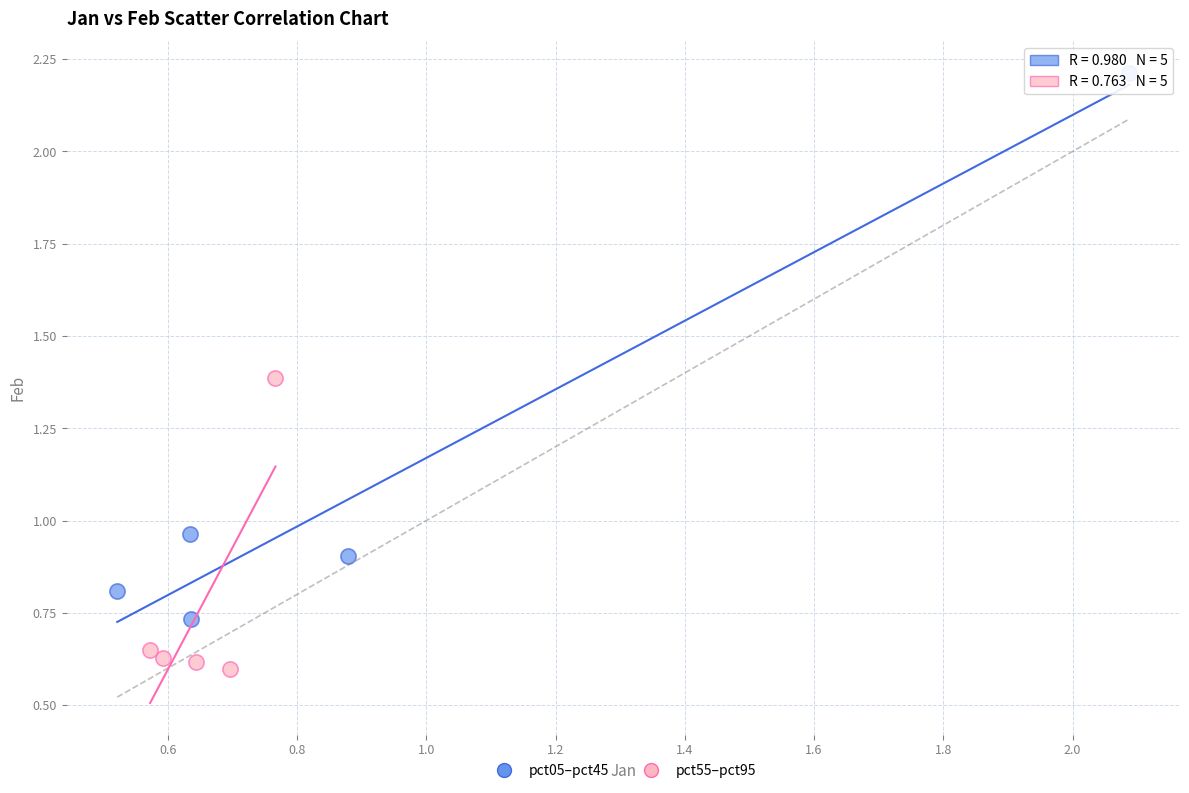

Which series contains the highest Y value?

pct05–pct45